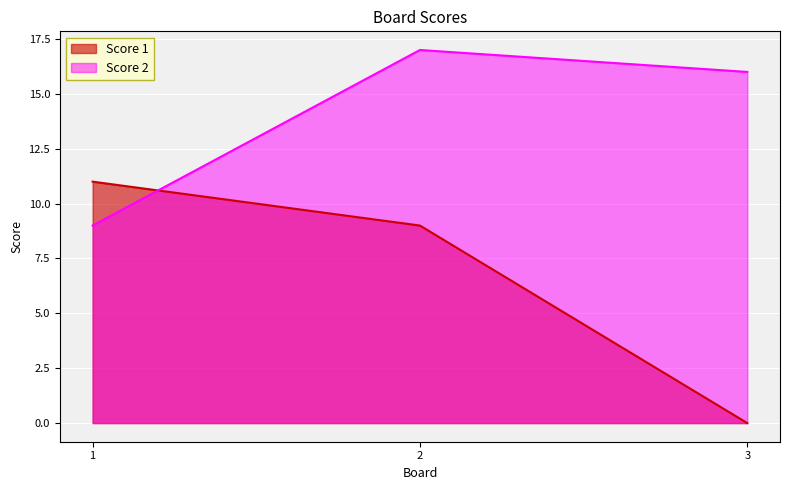

How many categories are shown in the chart?

3